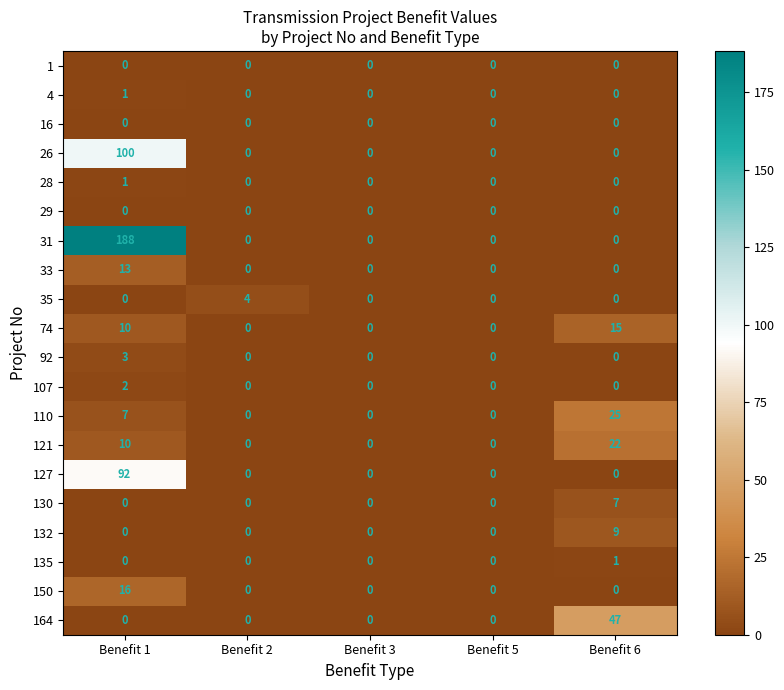

At how many categories does at least one series exceed 61?

1